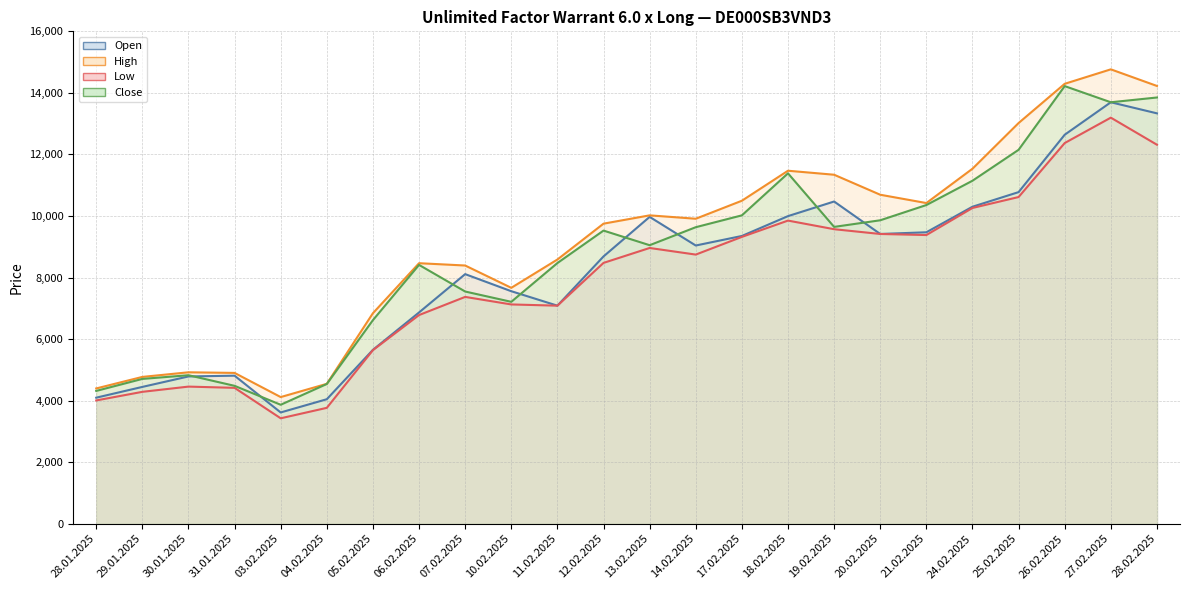

Does the chart display data point markers on the line(s)?

No